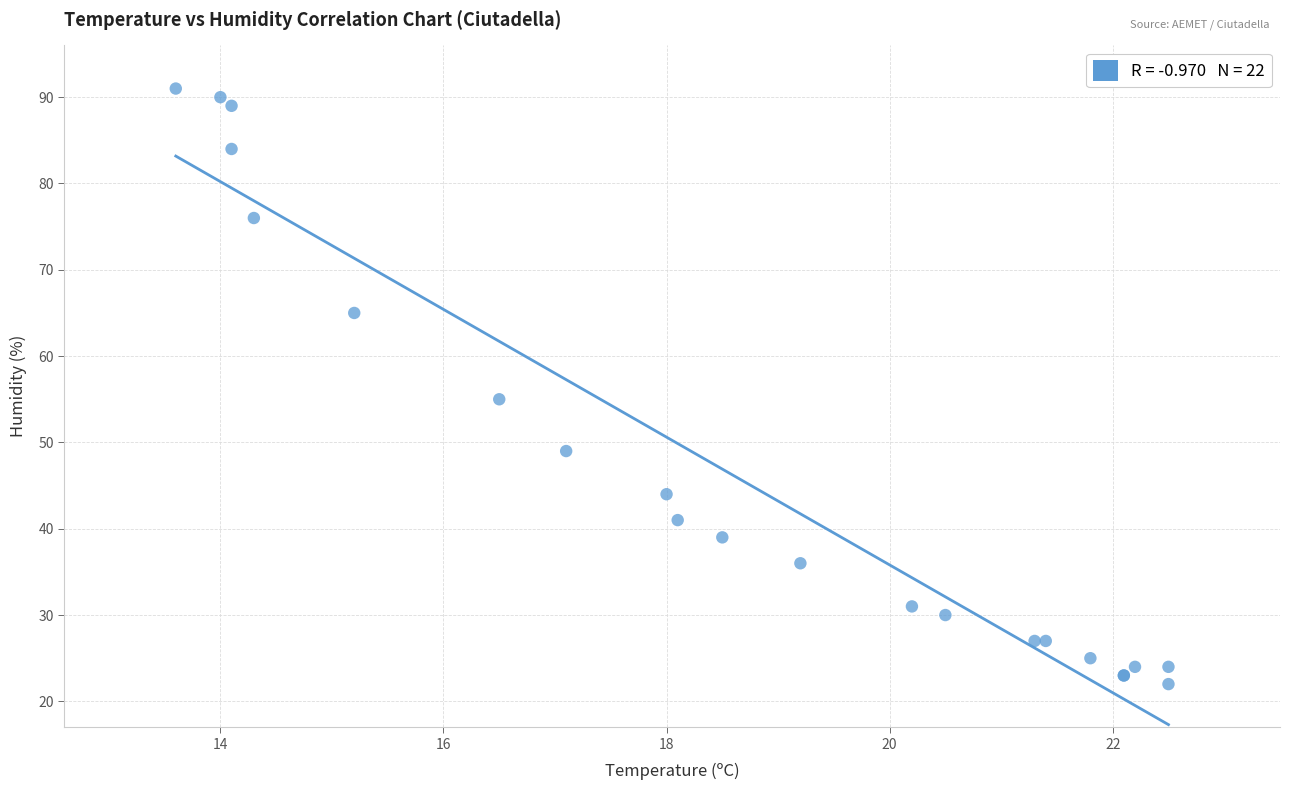

What Y value in the scatter plot is closest to 56?

55